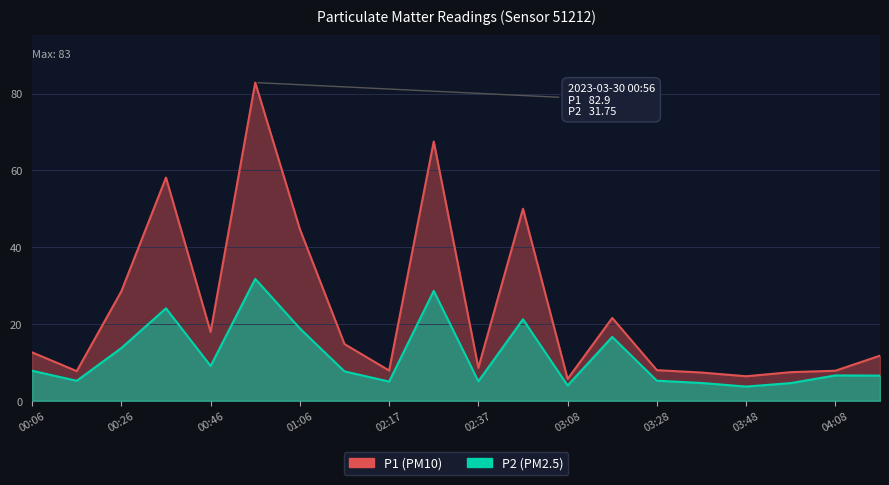

True or false: P1 and P2 intersect in this chart.

False